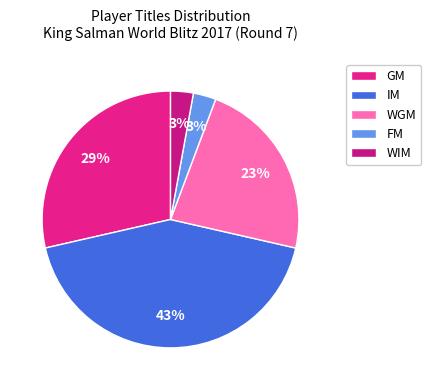

True or false: GM accounts for 50% of the total.

False